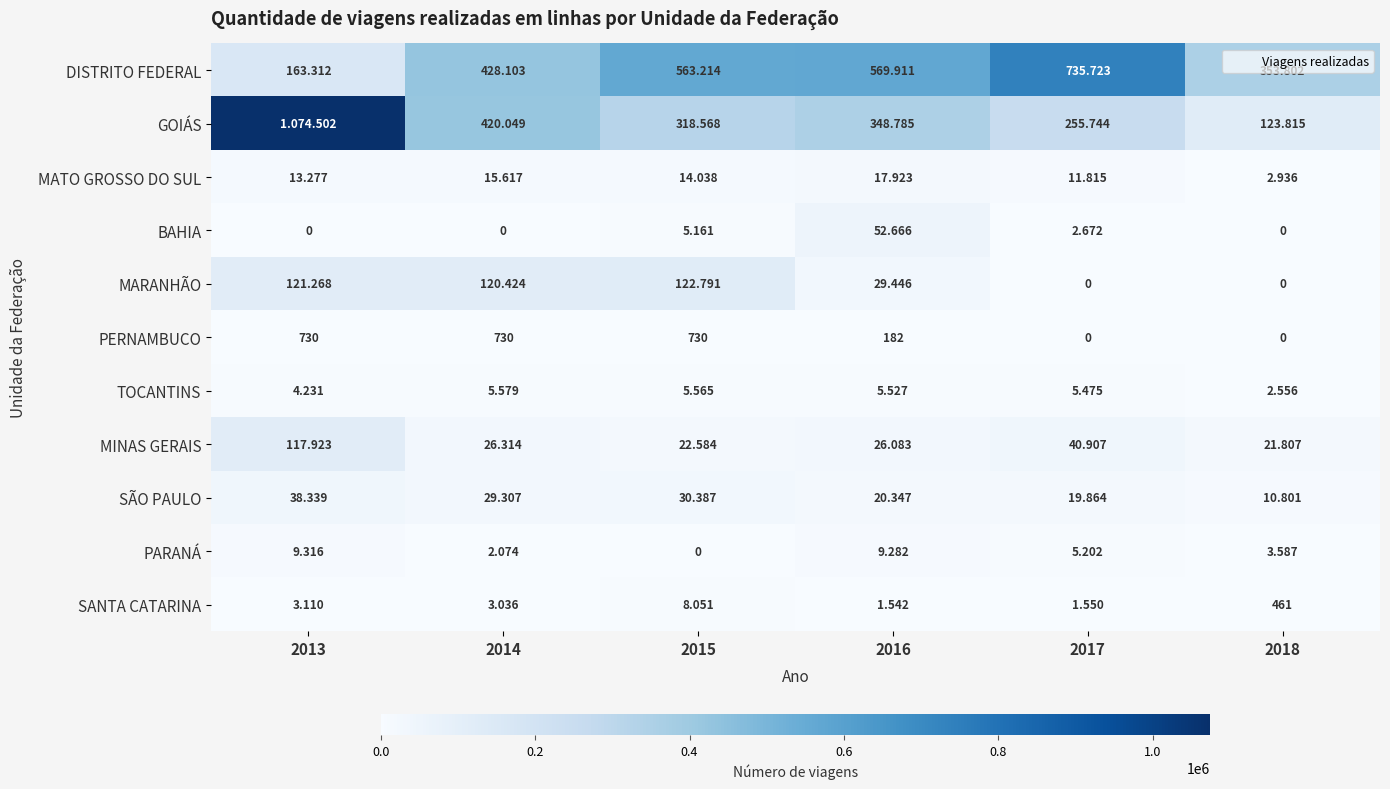

Where does the MATO GROSSO DO SUL series first go above 14038?

2014